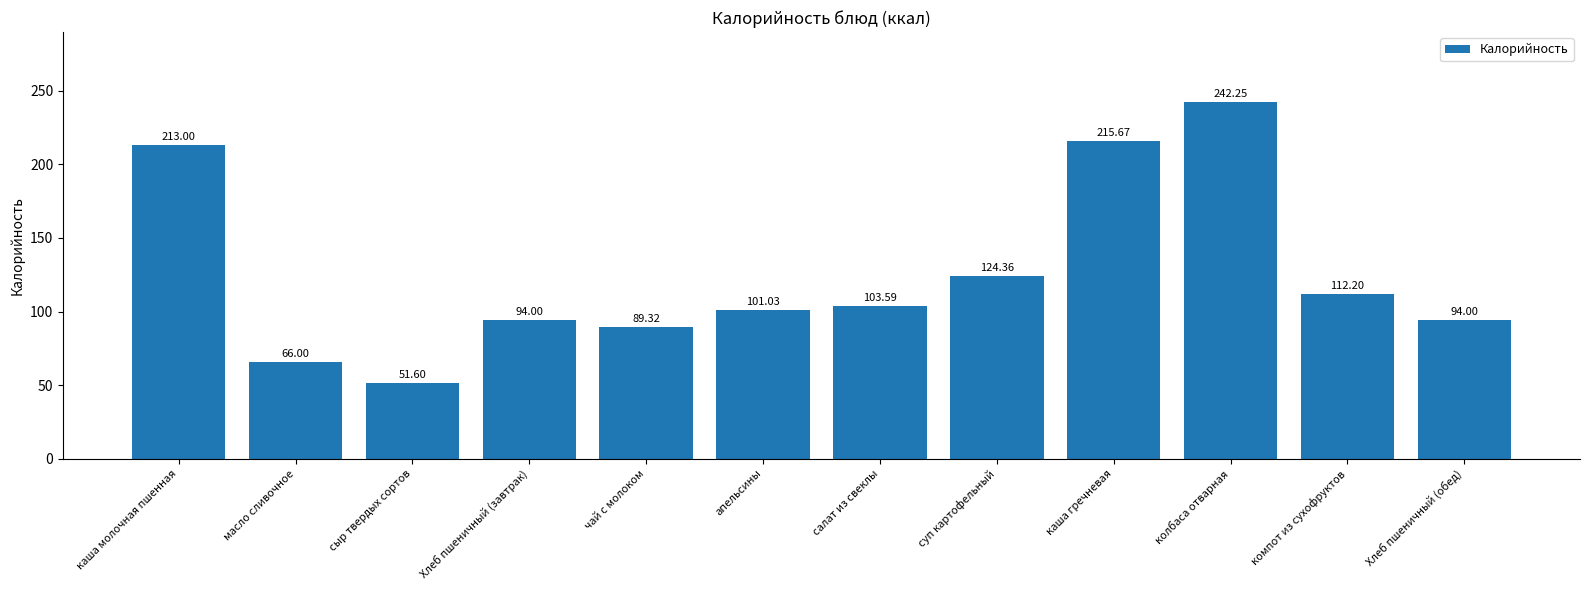

At which category does the chart reach its peak across all series?

колбаса отварная